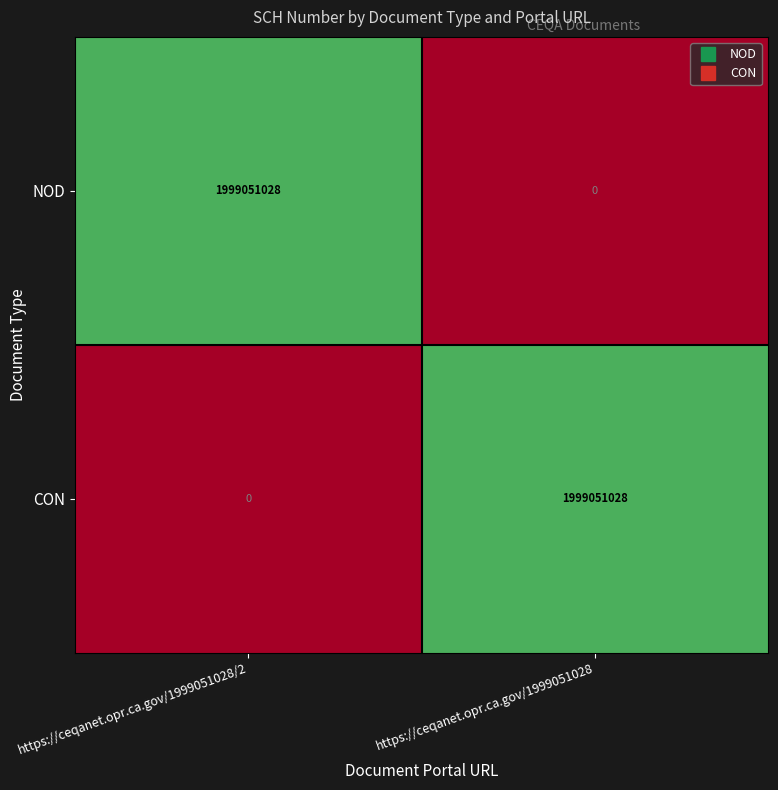

True or false: CON has a value of 1016979110 at https://ceqanet.opr.ca.gov/1999051028/2.

False